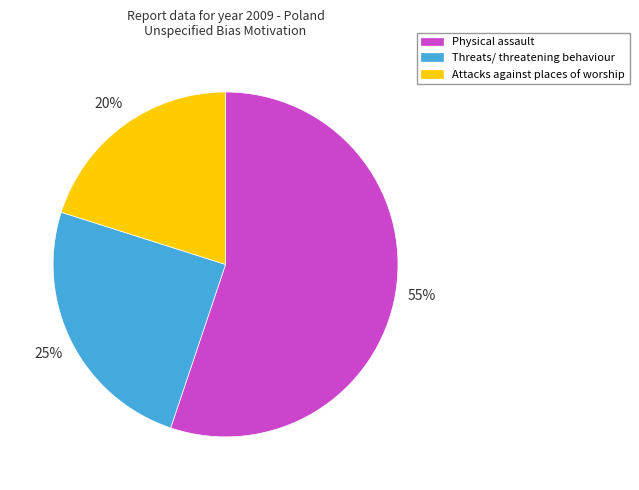

Between Physical assault and Threats/ threatening behaviour, which is larger?

Physical assault